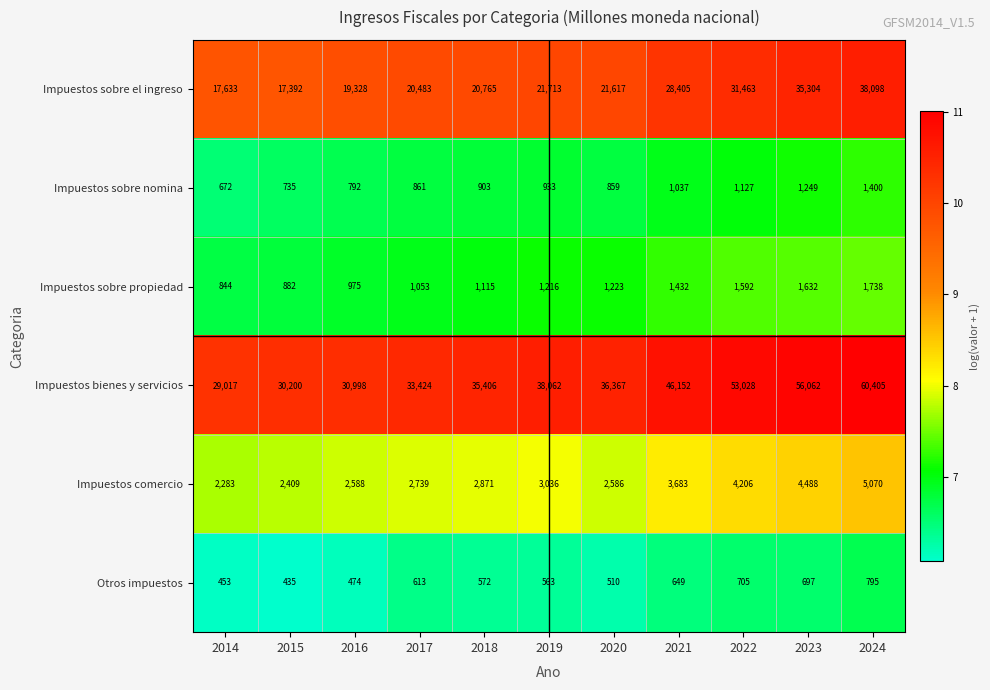

What value does the Impuestos bienes y servicios series have at 2024?

60405